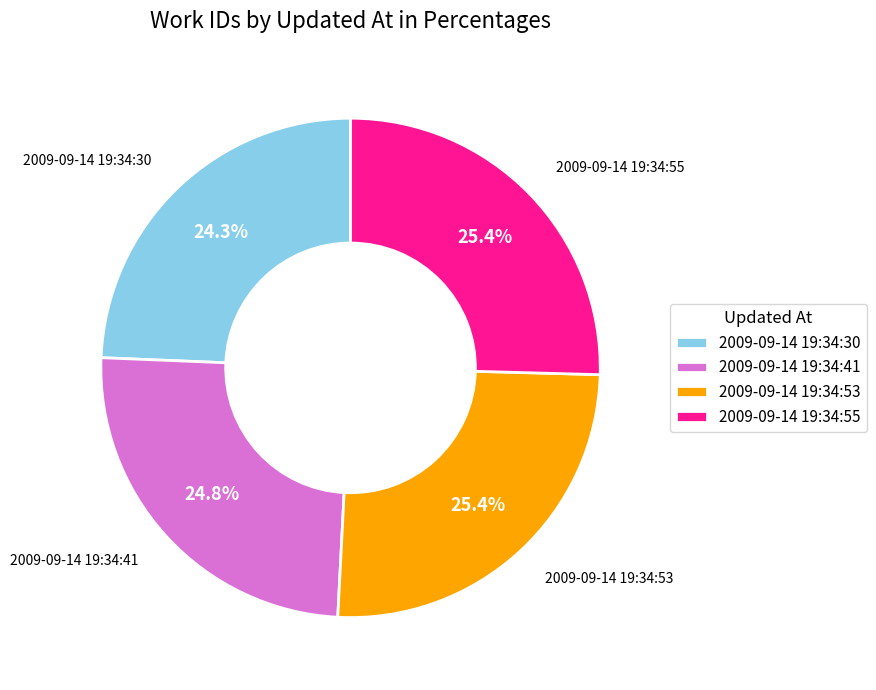

What is the ratio of the value at 2009-09-14 19:34:53 to the value at 2009-09-14 19:34:55?

1.0